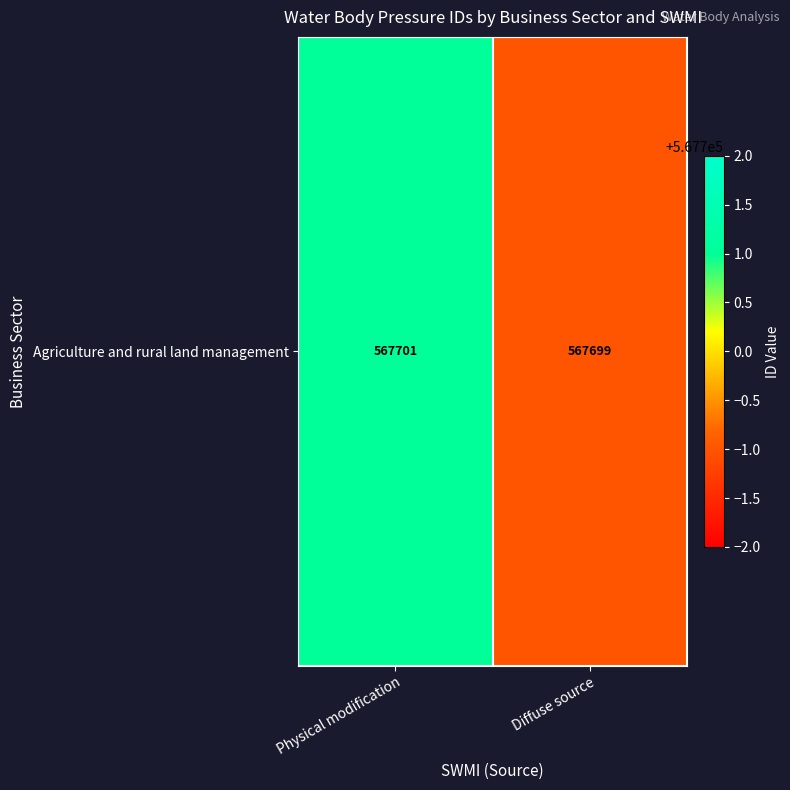

What is the change in value from Physical modification to Diffuse source?

-2